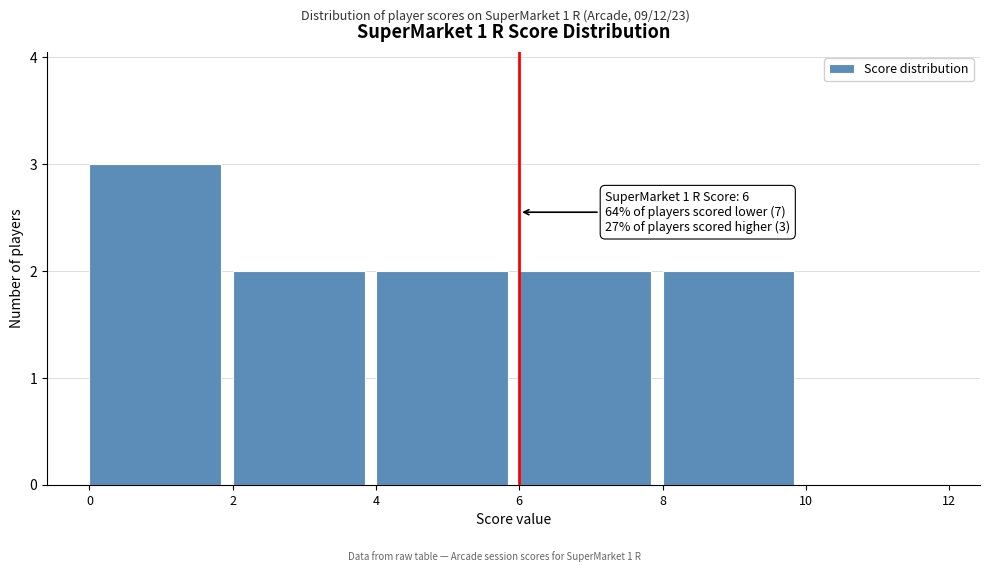

Over which range of the x-axis is the bar tallest?

0 to 2